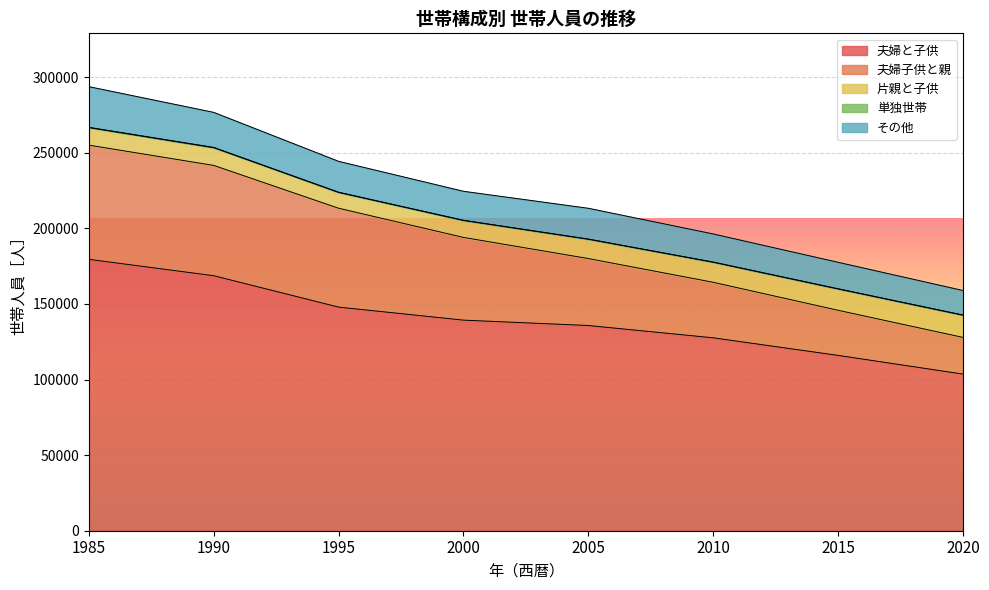

Reading right to left, transcribe all the data shown in this chart.

夫婦と子供: 2020=103614	2015=115977	2010=127611	2005=135750	2000=139316	1995=147934	1990=168706	1985=179540
夫婦子供と親: 2020=24253	2015=29831	2010=36726	2005=44298	2000=54717	1995=65412	1990=72970	1985=75557
片親と子供: 2020=14736	2015=14162	2010=13301	2005=12798	2000=11242	1995=10482	1990=11747	1985=11592
単独世帯: 2020=48	2015=54	2010=62	2005=73	2000=84	1995=111	1990=155	1985=190
その他: 2020=16241	2015=17543	2010=18612	2005=20398	2000=19206	1995=20436	1990=23196	1985=26917